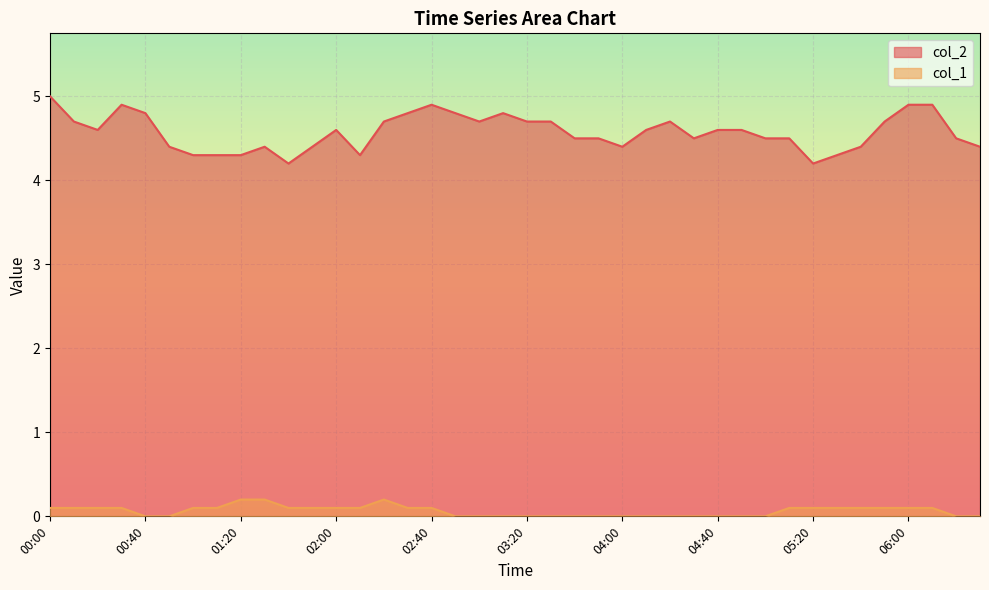

What are all the series names shown in the legend?

col_2, col_1